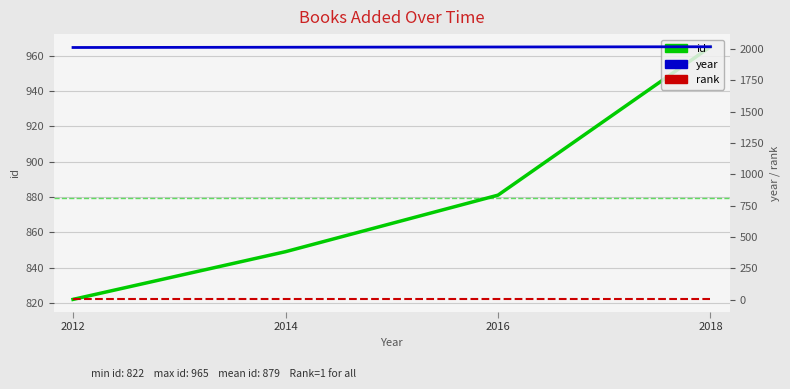

What is the difference between the maximum and minimum values in the year series?

6